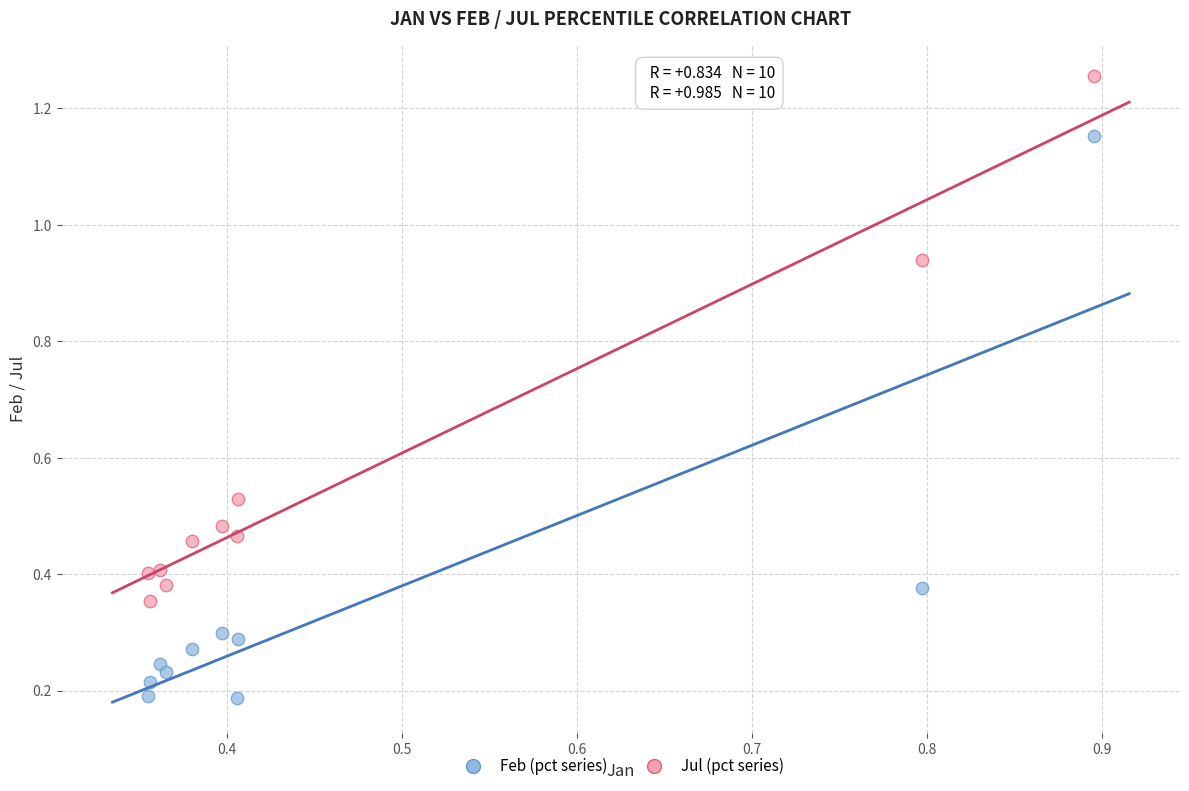

Across all data points, what is the range of Y values (max minus min)?

1.1